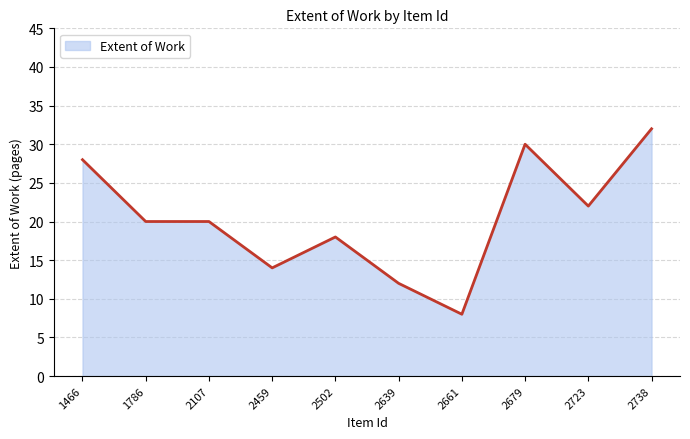

What is the difference between the maximum and second lowest values?

20